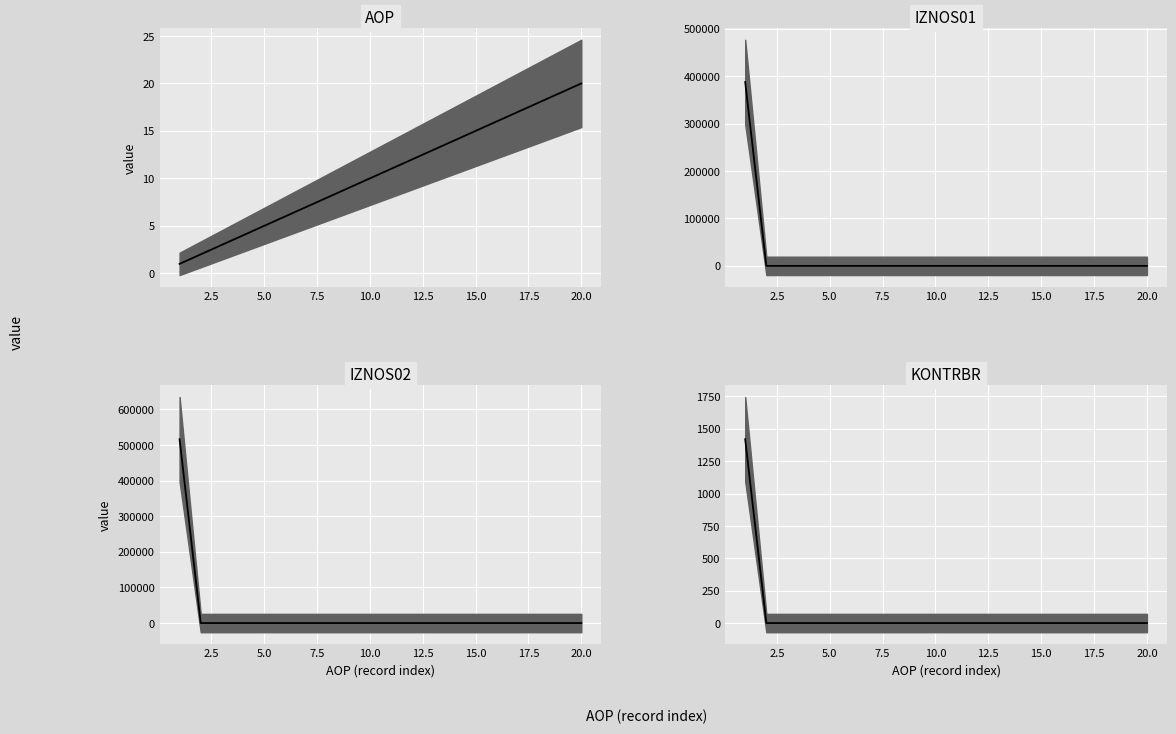

Rank the series by their maximum value, from highest to lowest.

IZNOS02 median, IZNOS01 median, KONTRBR median, AOP median